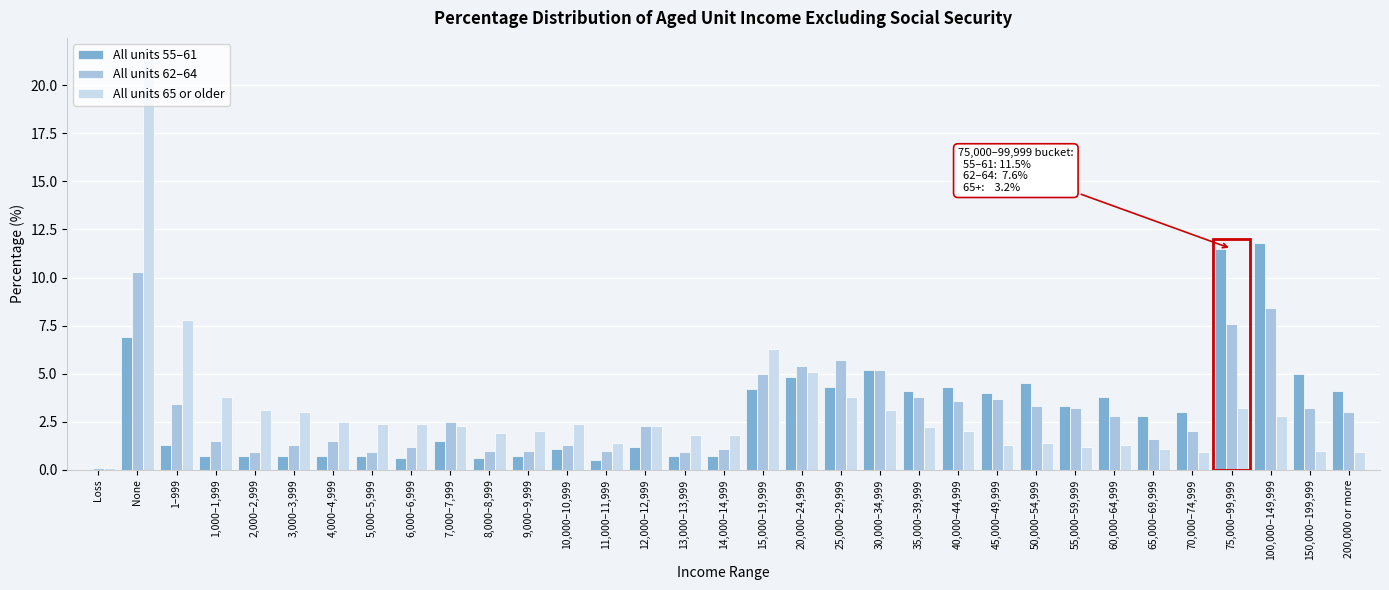

At which label is All units 65 or older closest to 10?

1–999